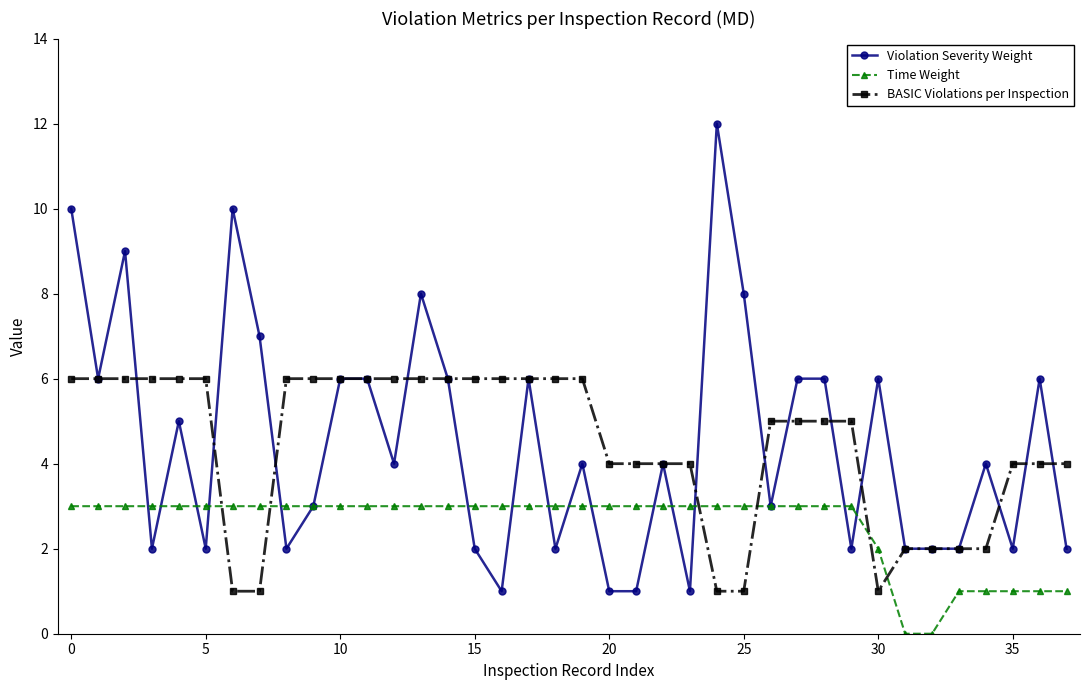

Which series ends up on top after the final intersection of BASIC Violations per Inspection and Time Weight?

BASIC Violations per Inspection